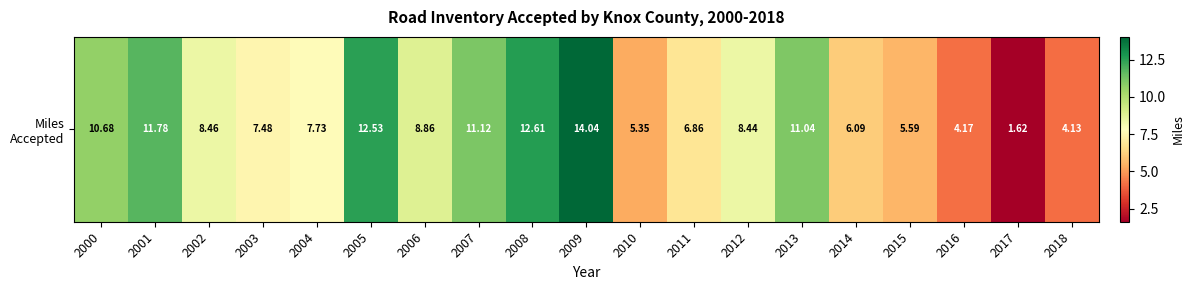

Reading left to right, what are all the values shown in this chart?

10.7	11.8	8.5	7.5	7.7	12.5	8.9	11.1	12.6	14.0	5.3	6.9	8.4	11.0	6.1	5.6	4.2	1.6	4.1